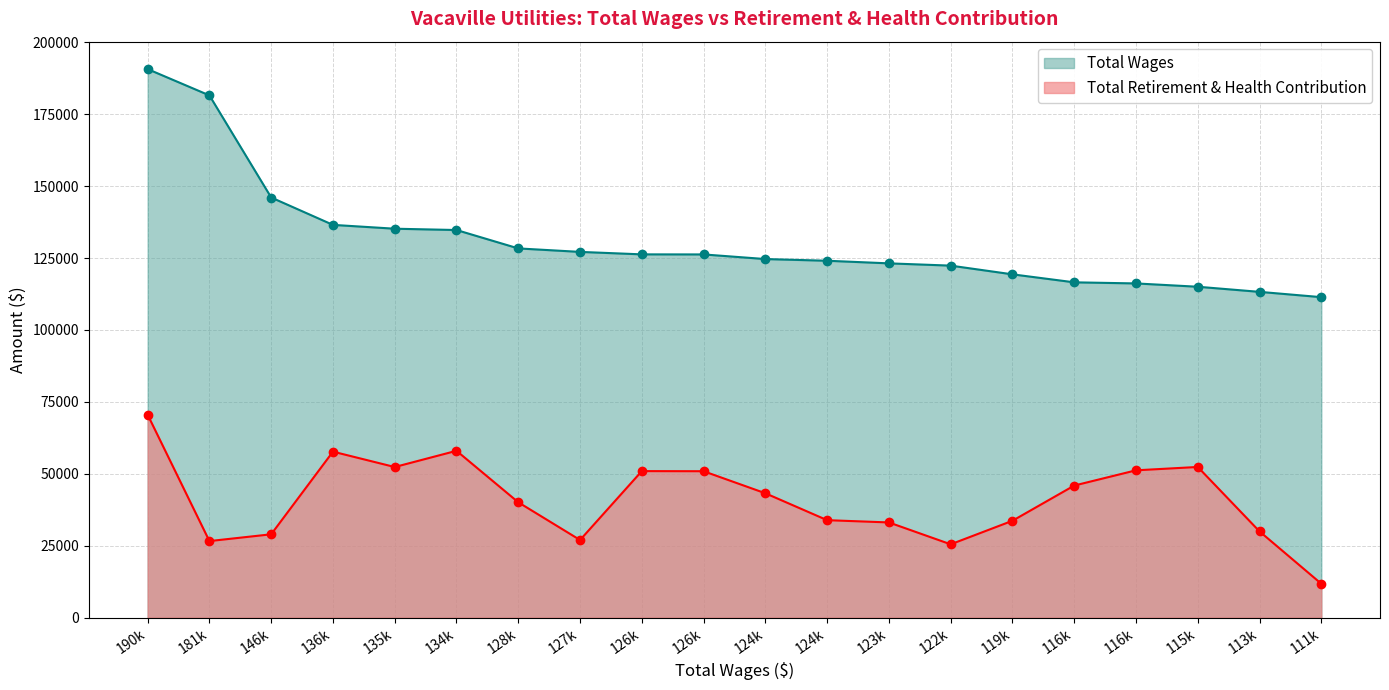

Where is Total Retirement & Health Contribution nearest to the value 41133?

128k